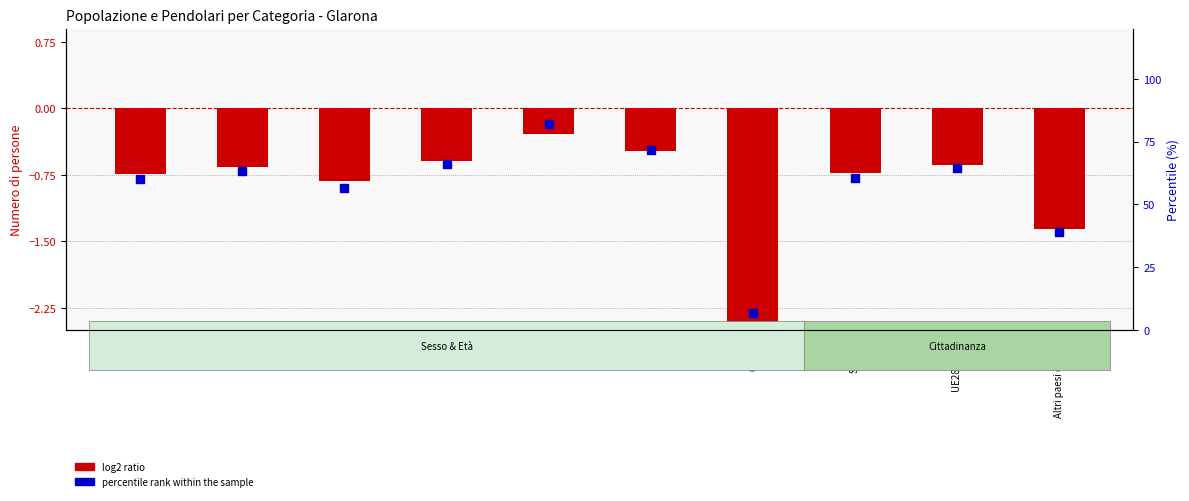

Which series contains the highest Y value?

percentile rank within the sample